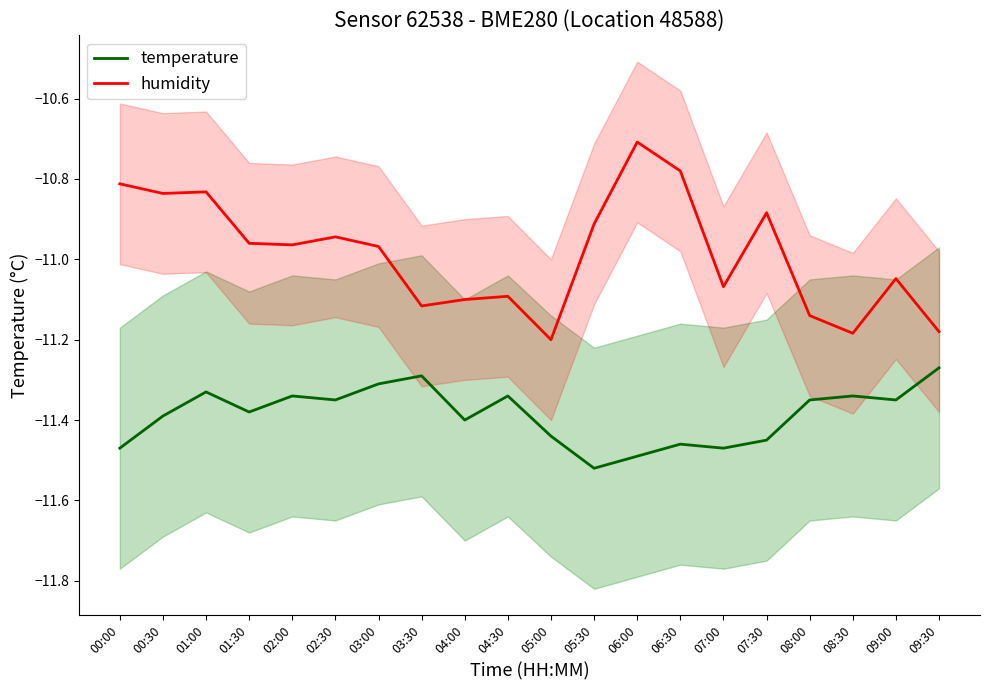

Rank the series by their average value, from highest to lowest.

humidity, temperature